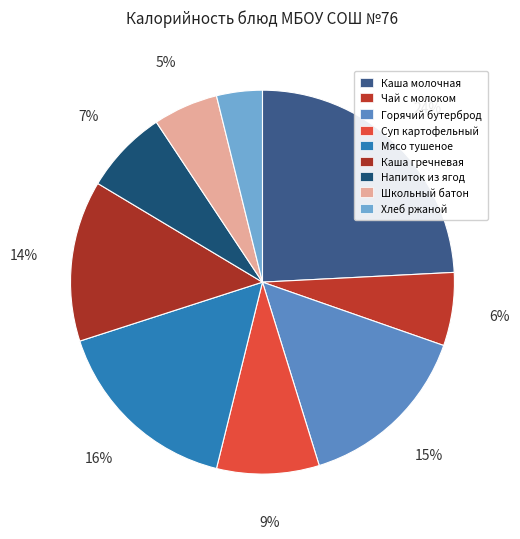

Is it true that Школьный батон is 12% of the pie?

False